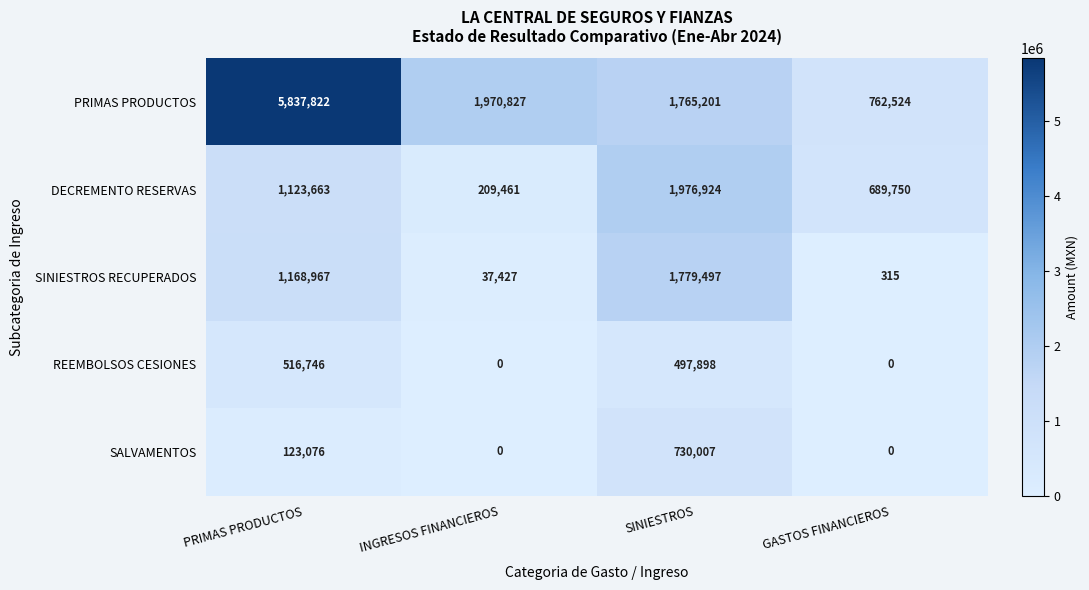

At which label is DECREMENTO RESERVAS closest to 1093192?

PRIMAS PRODUCTOS